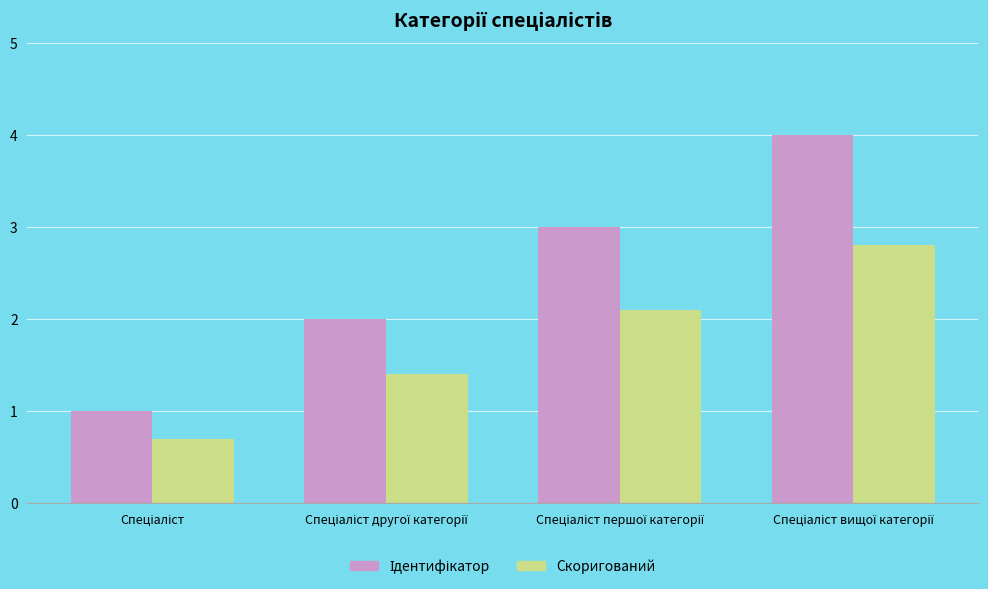

What is the highest value of the Скоригований series?

2.8